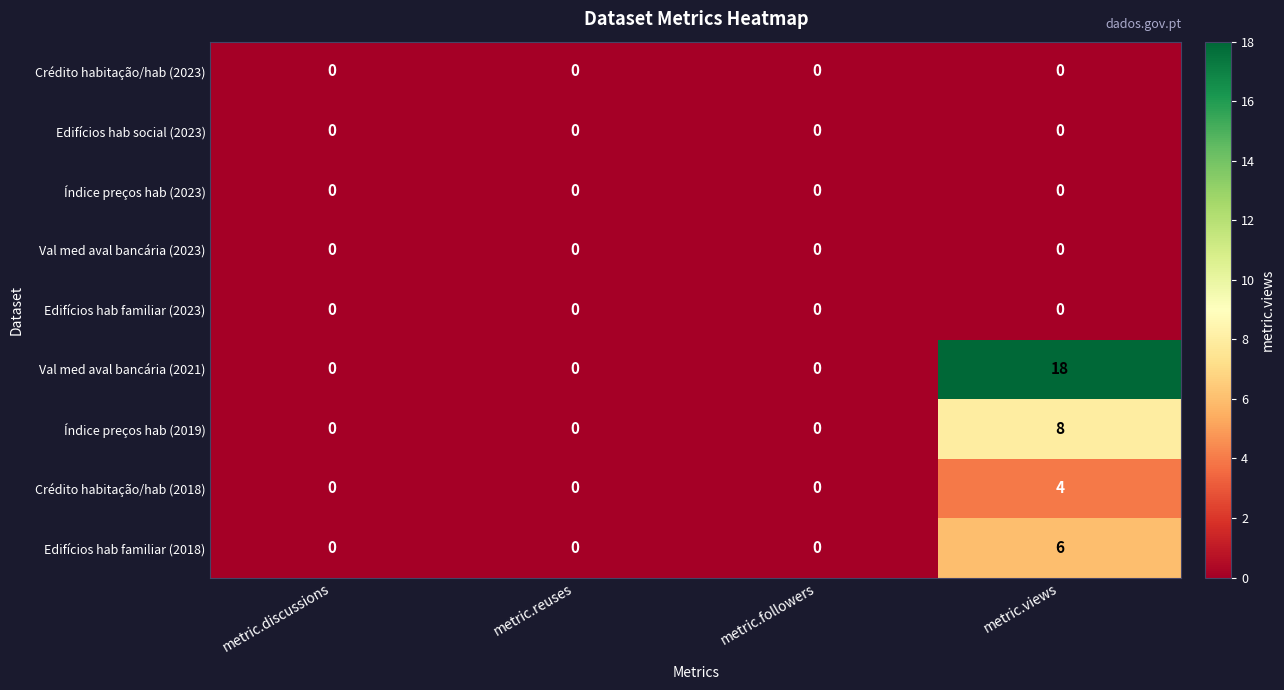

Which series has the largest range (max minus min)?

Val med aval bancária (2021)